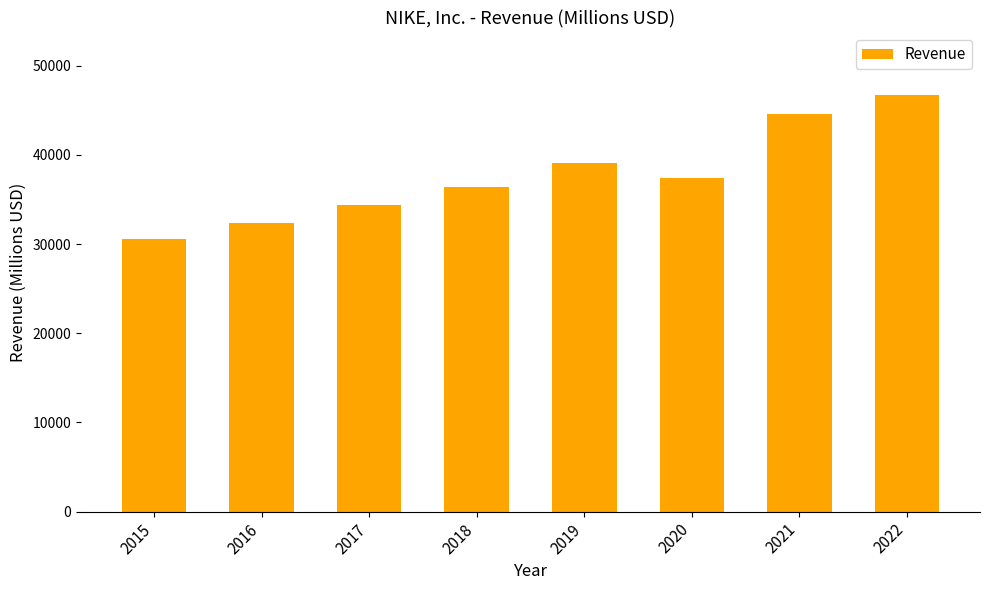

Are the bars horizontal?

No